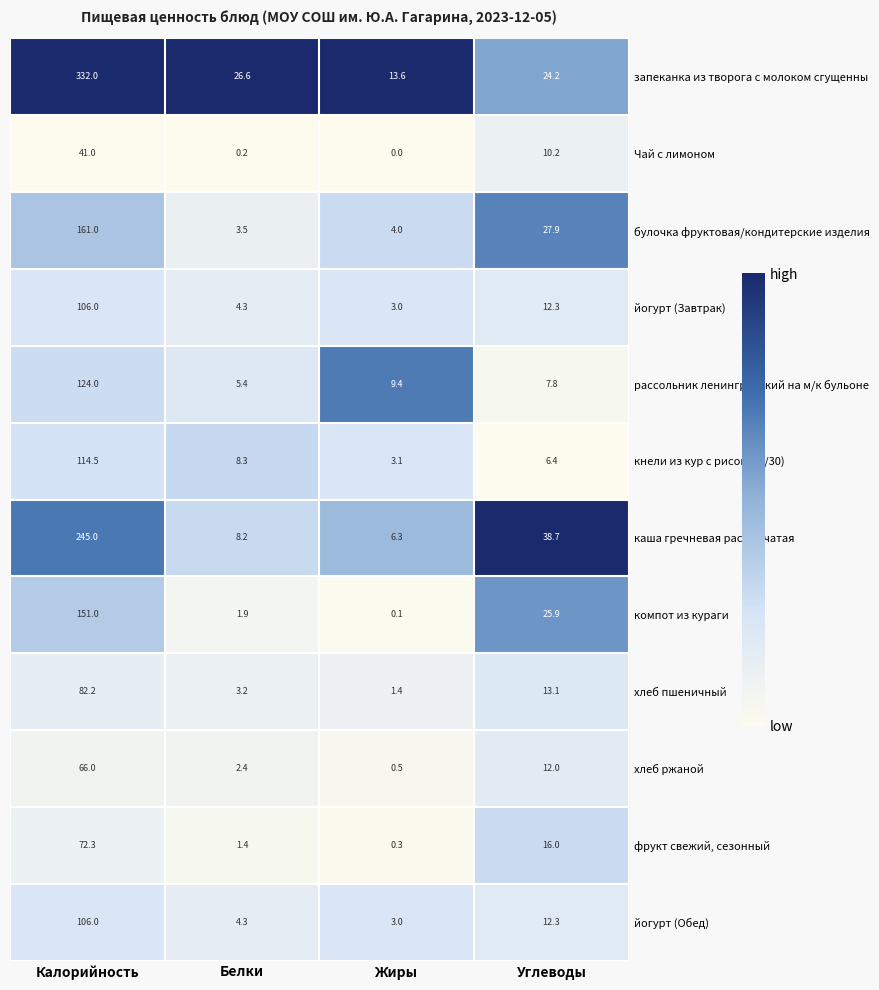

Rank the categories by хлеб ржаной value from highest to lowest.

Калорийность, Углеводы, Белки, Жиры